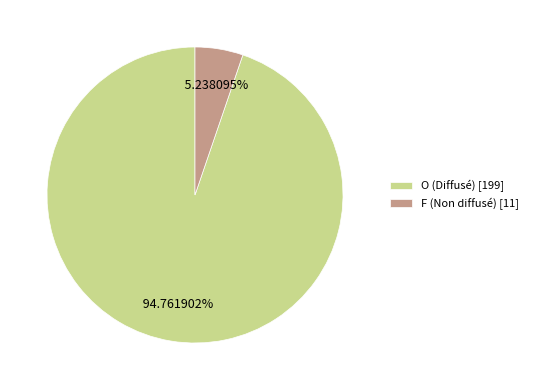

How many slices are in this pie chart?

2